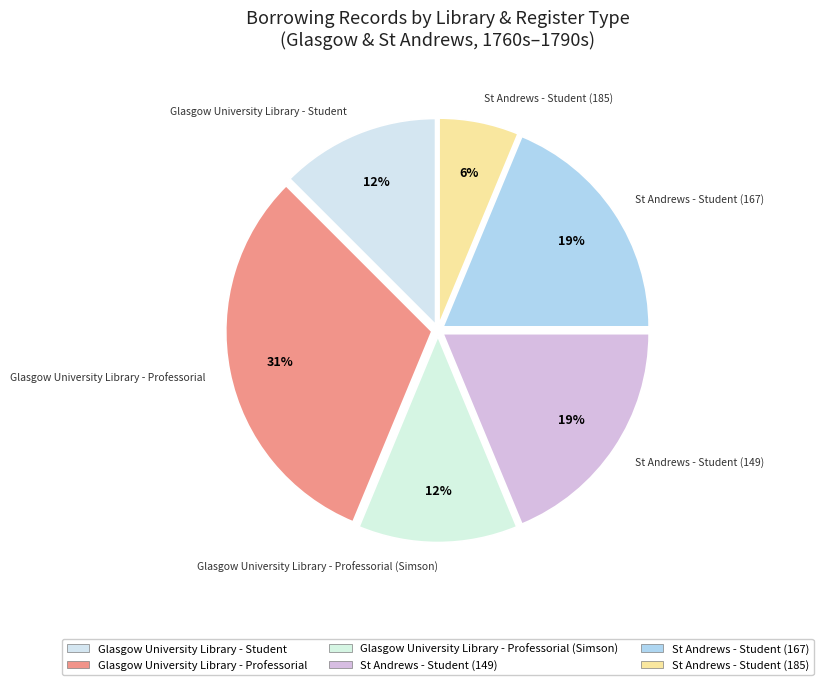

Count the number of slices in the pie.

6